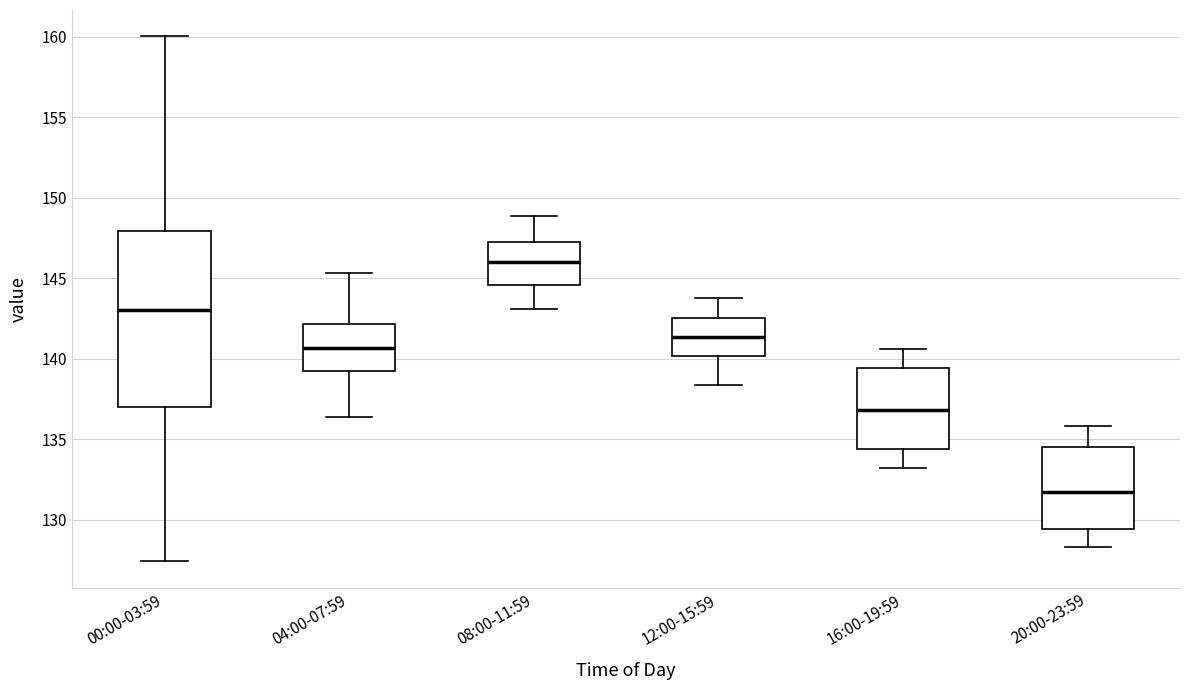

Which box has the lowest median line?

20:00-23:59